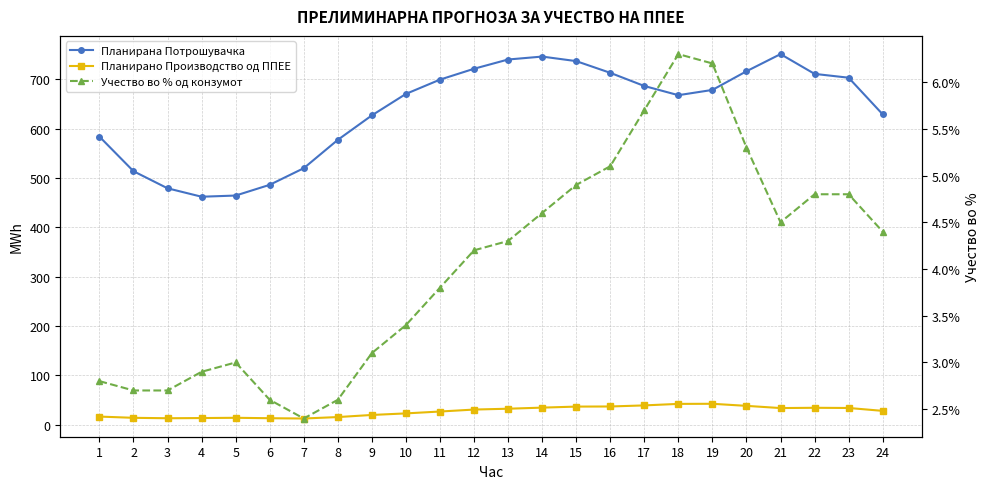

Which series has the largest total across all categories?

Планирана Потрошувачка